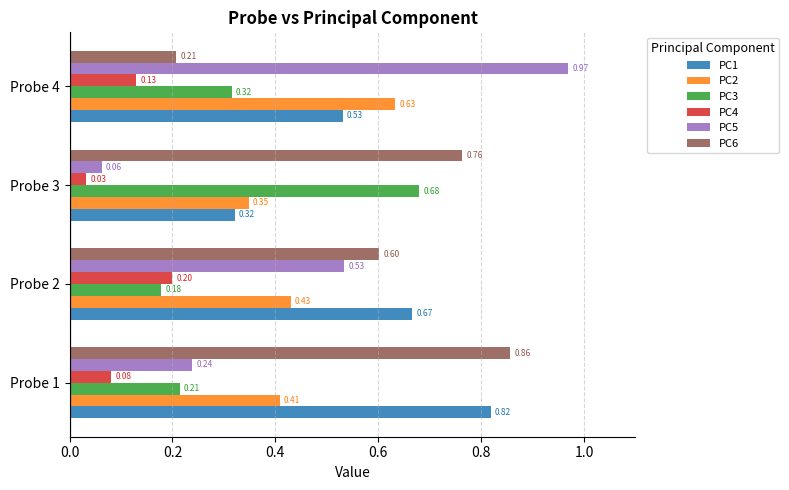

Which series has the largest total across all categories?

PC6